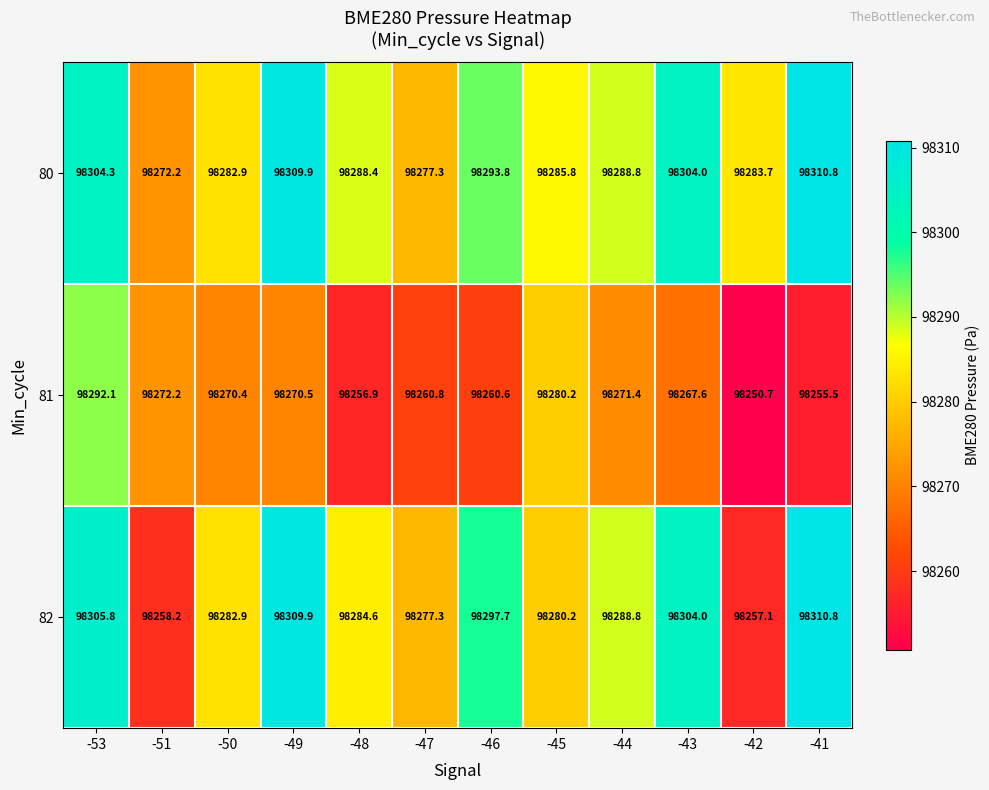

What is the difference between the second highest and minimum values in the 80 series?

37.7